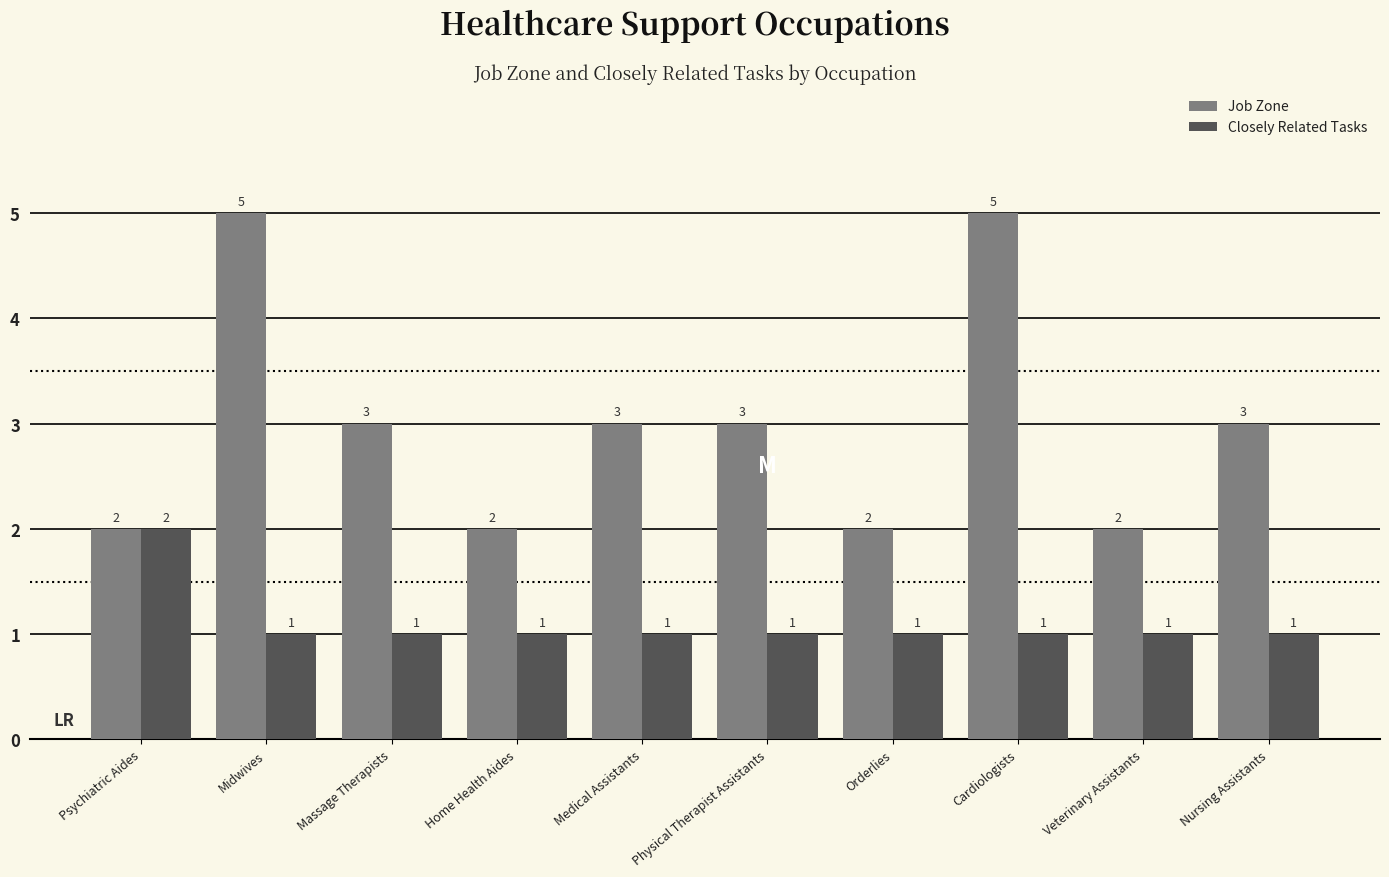

Where does the Job Zone series first go above 3?

Midwives